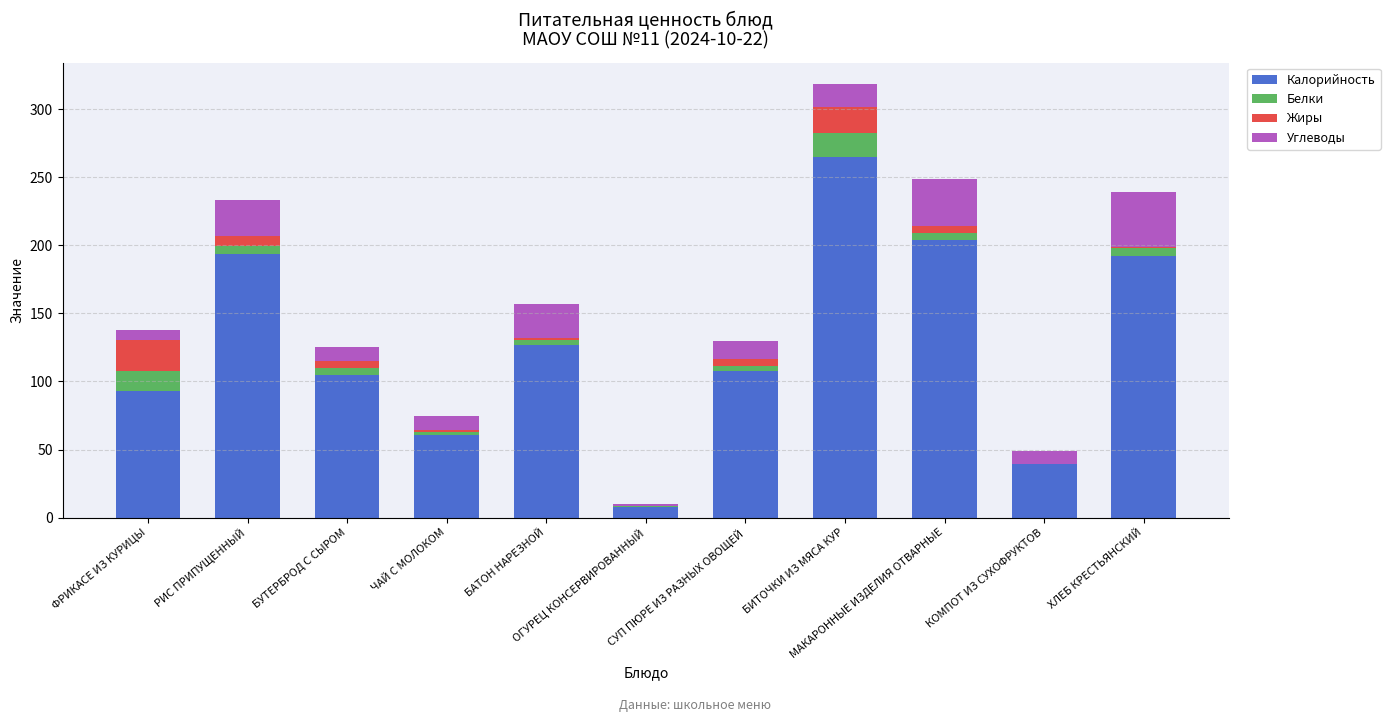

What is the sum of all Калорийность values?

1396.0